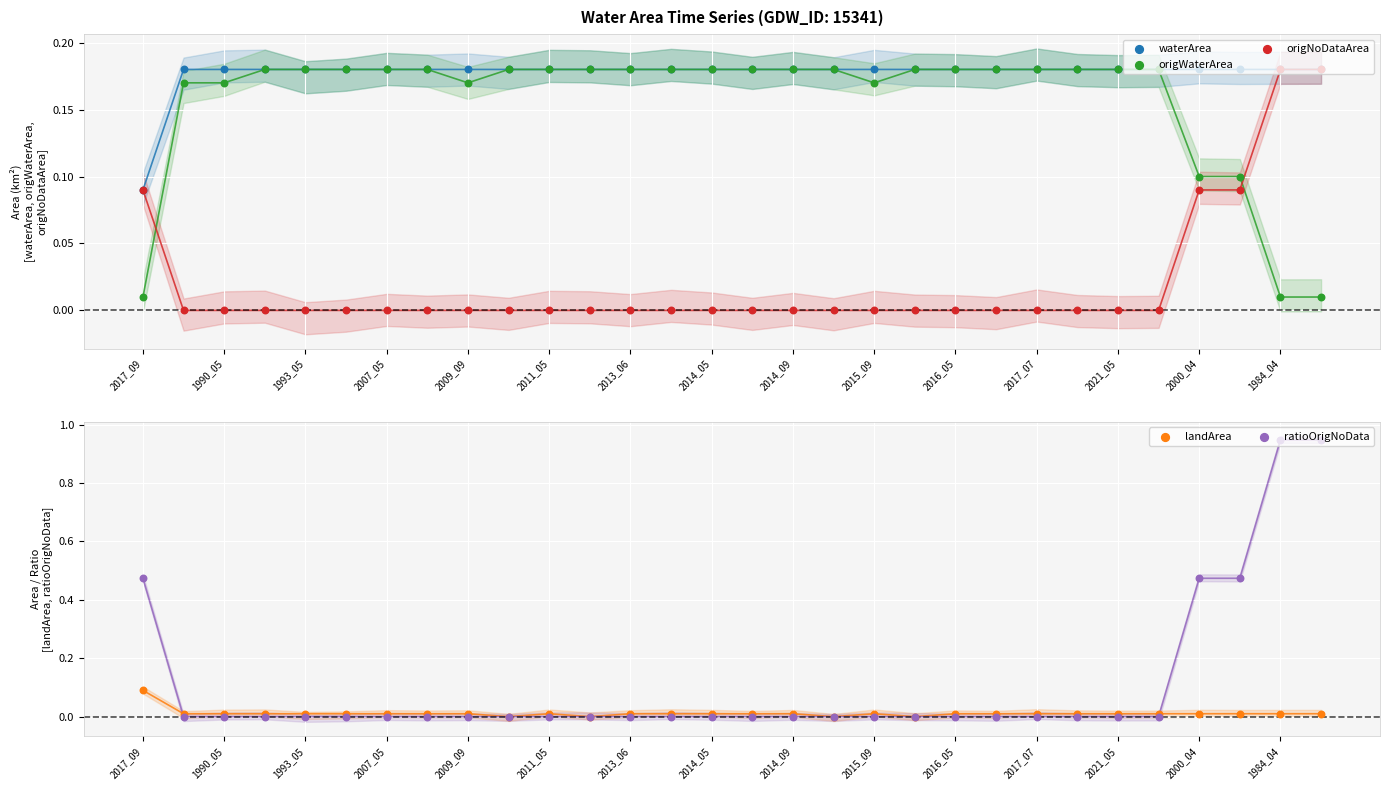

Which series has the largest total across all categories?

waterArea